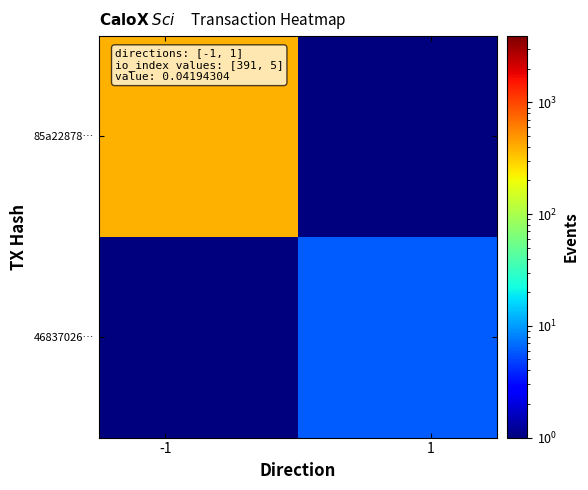

Rank the series by their maximum value, from highest to lowest.

85a22878…, 46837026…